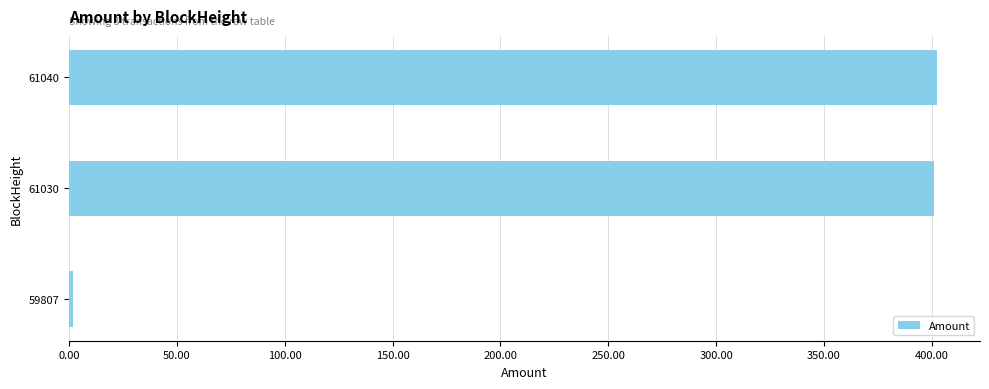

Which category has the lowest value across all series?

59807